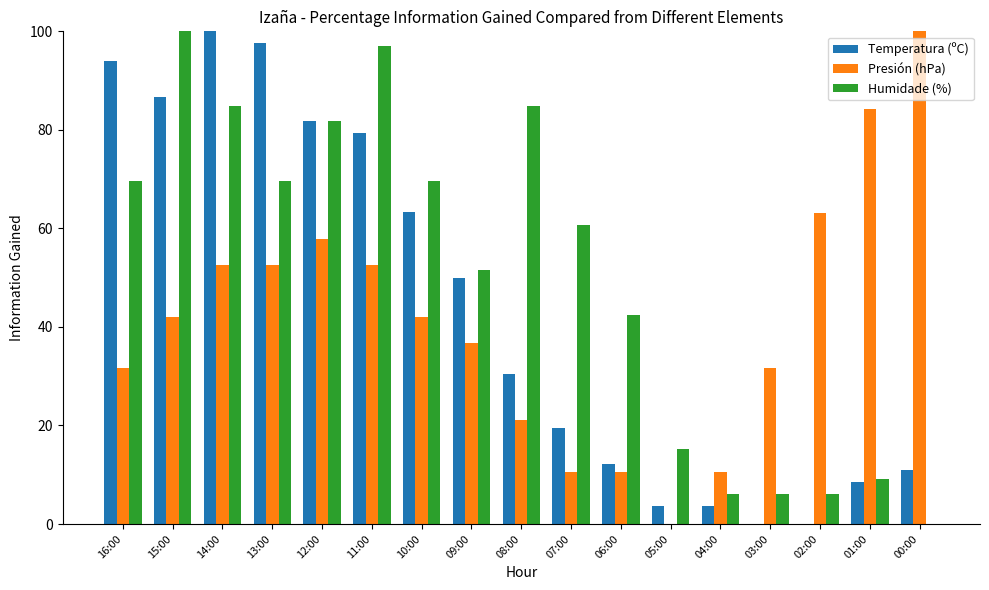

Where does the Temperatura (ºC) series first go above 30?

16:00